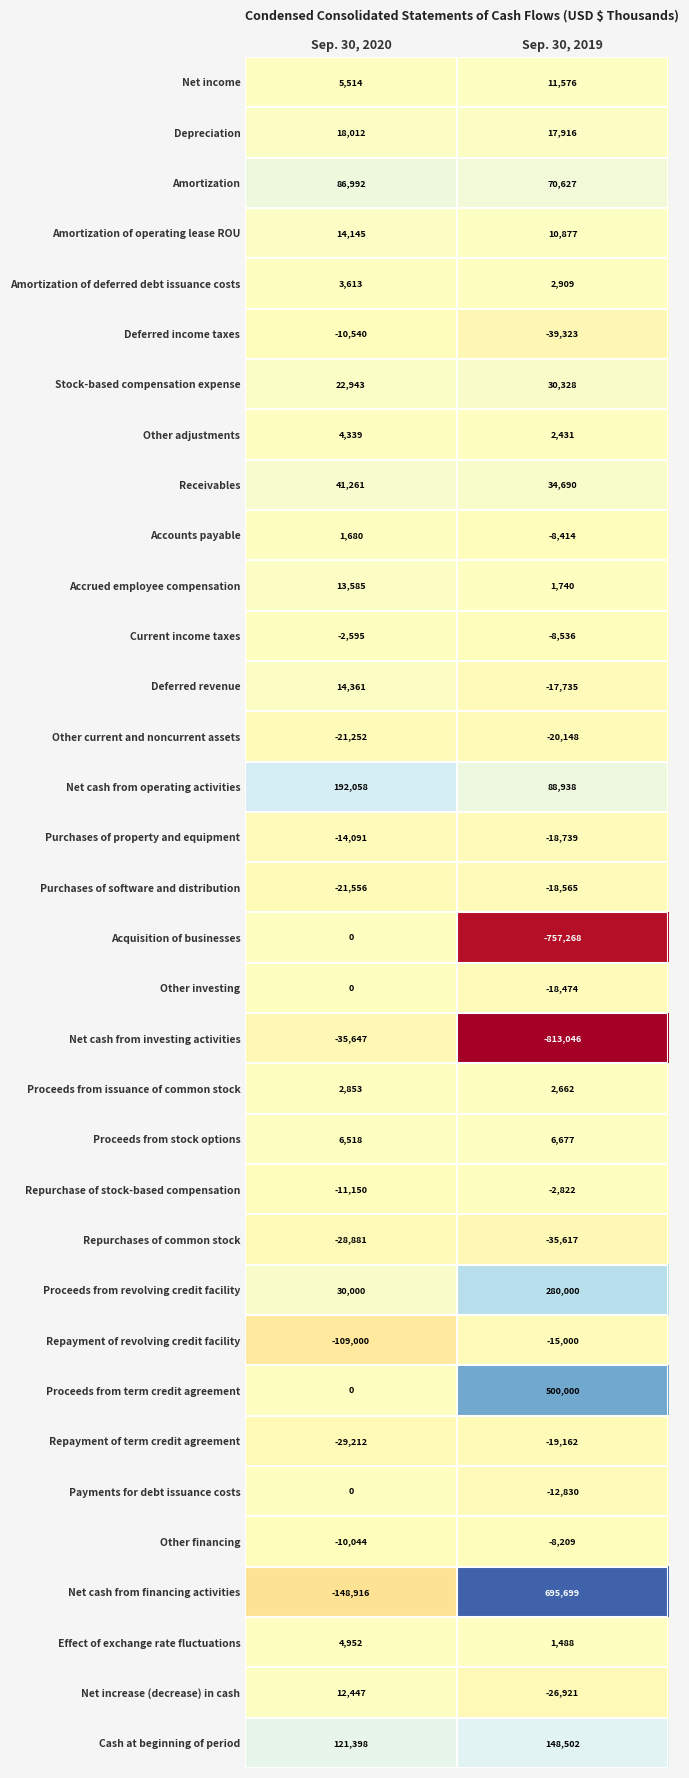

What is the minimum value shown in the chart?

-813046